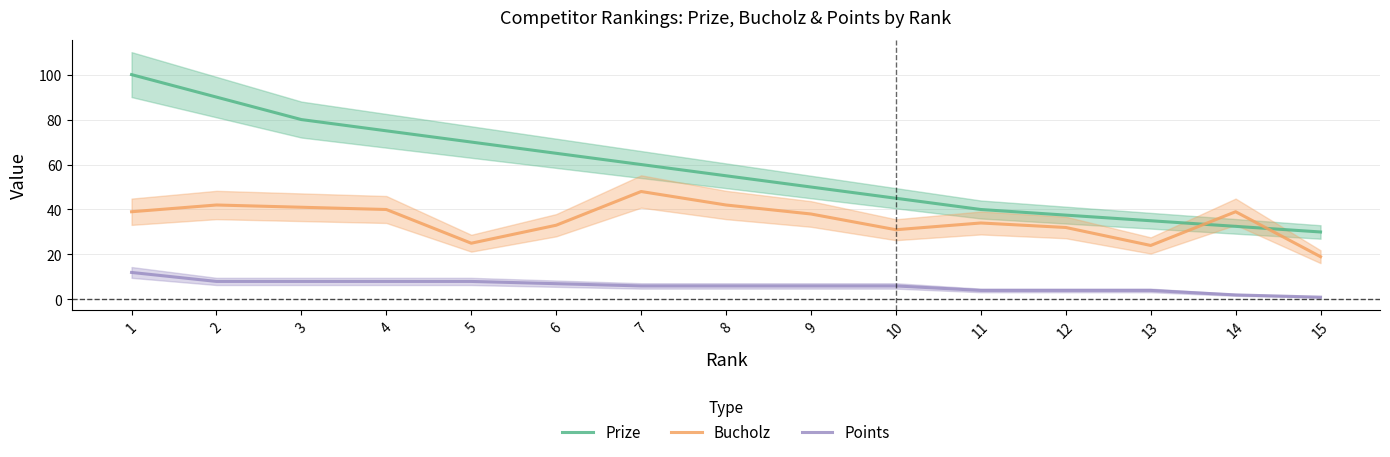

What is the difference between the second highest and second lowest values in the Bucholz series?

18.0